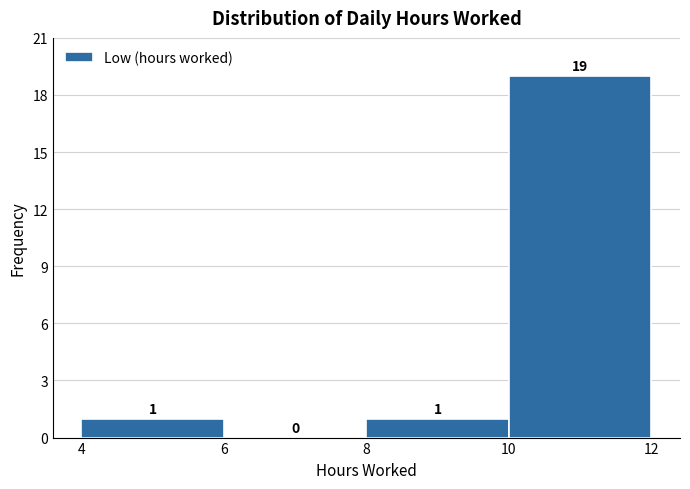

How tall is the bar that spans 8 to 10 on the x-axis?

1